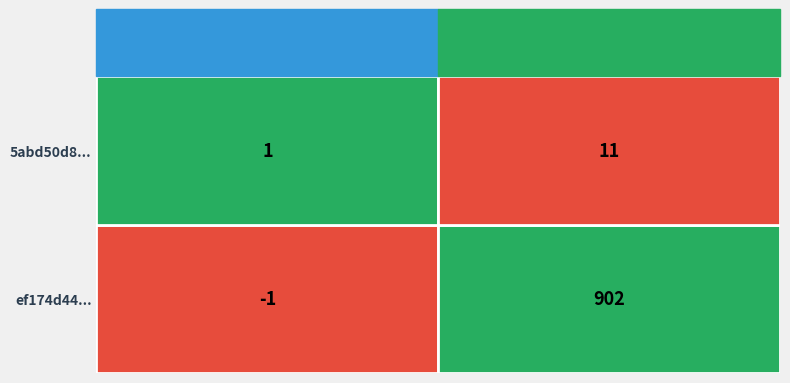

Is the value of 5abd50d8... at io_index greater than the value of ef174d44... at direction?

Yes